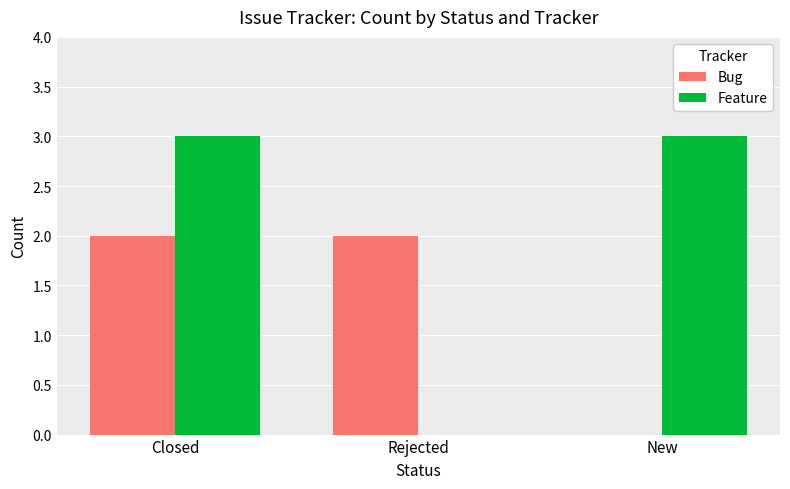

Reading right to left, transcribe all the data shown in this chart.

Bug: New=0	Rejected=2	Closed=2
Feature: New=3	Rejected=0	Closed=3